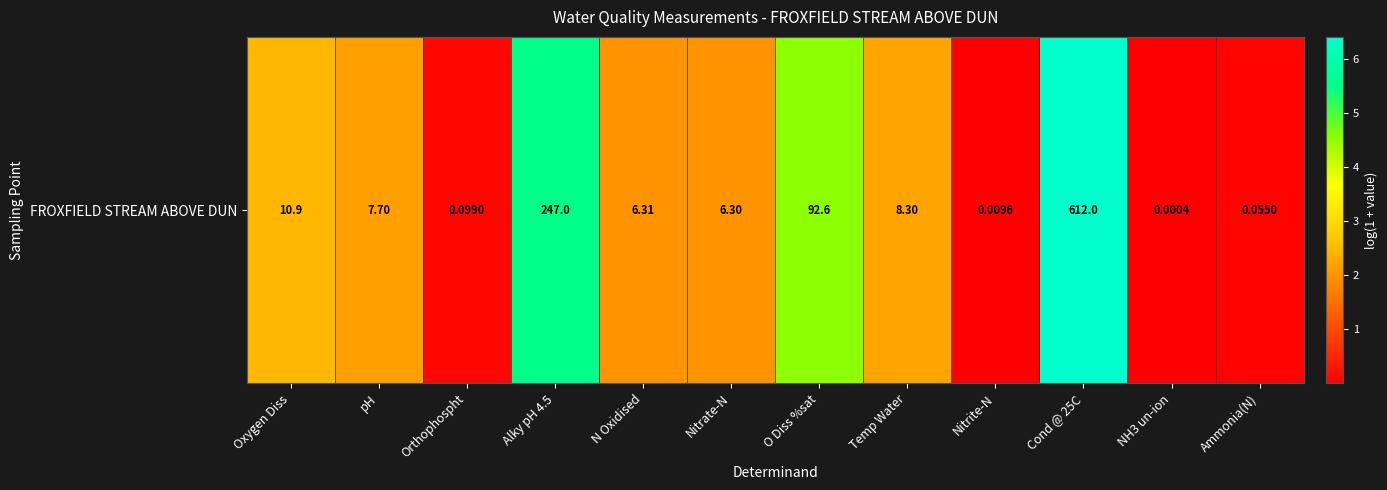

Read the value at Orthophospht.

0.1